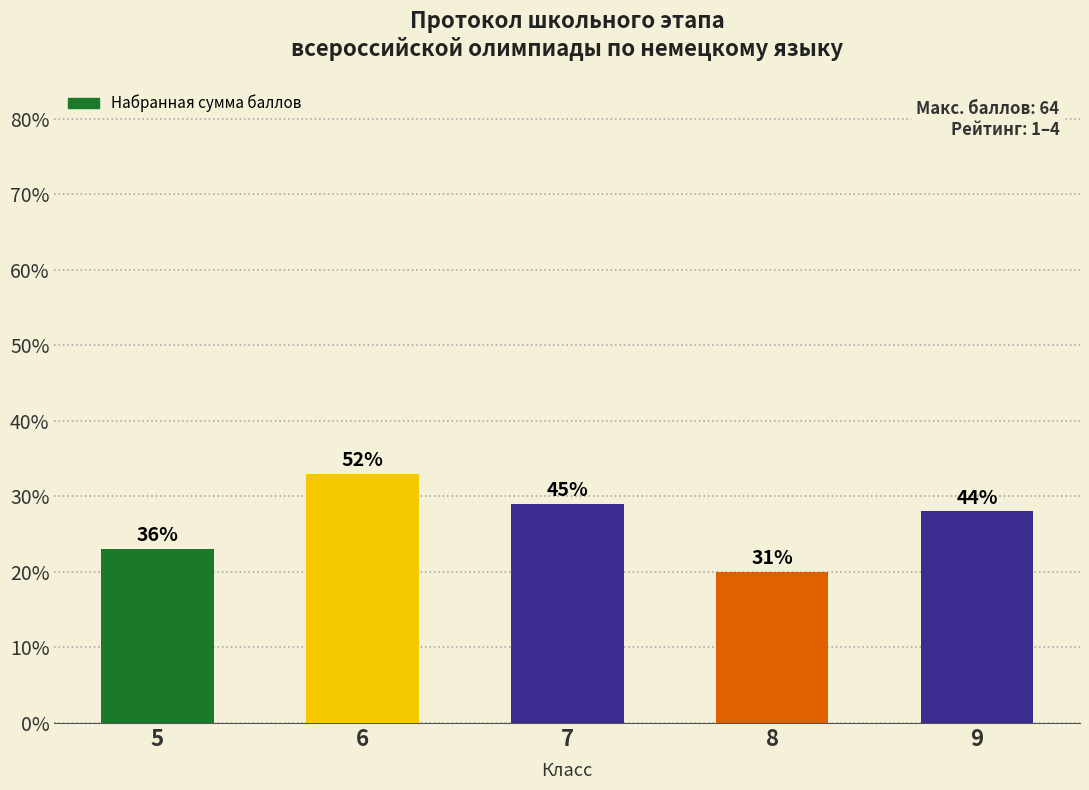

What is the greatest value displayed?

33